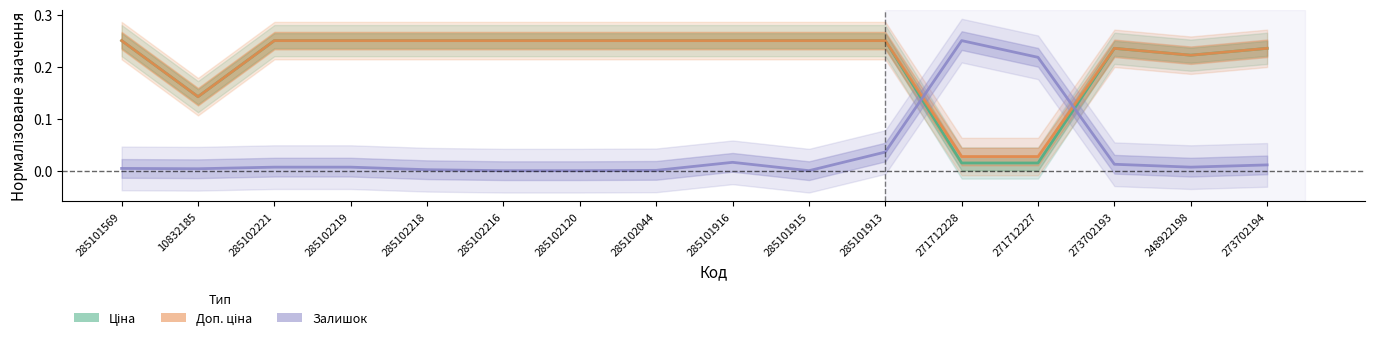

What position from the left is 285102216?

6